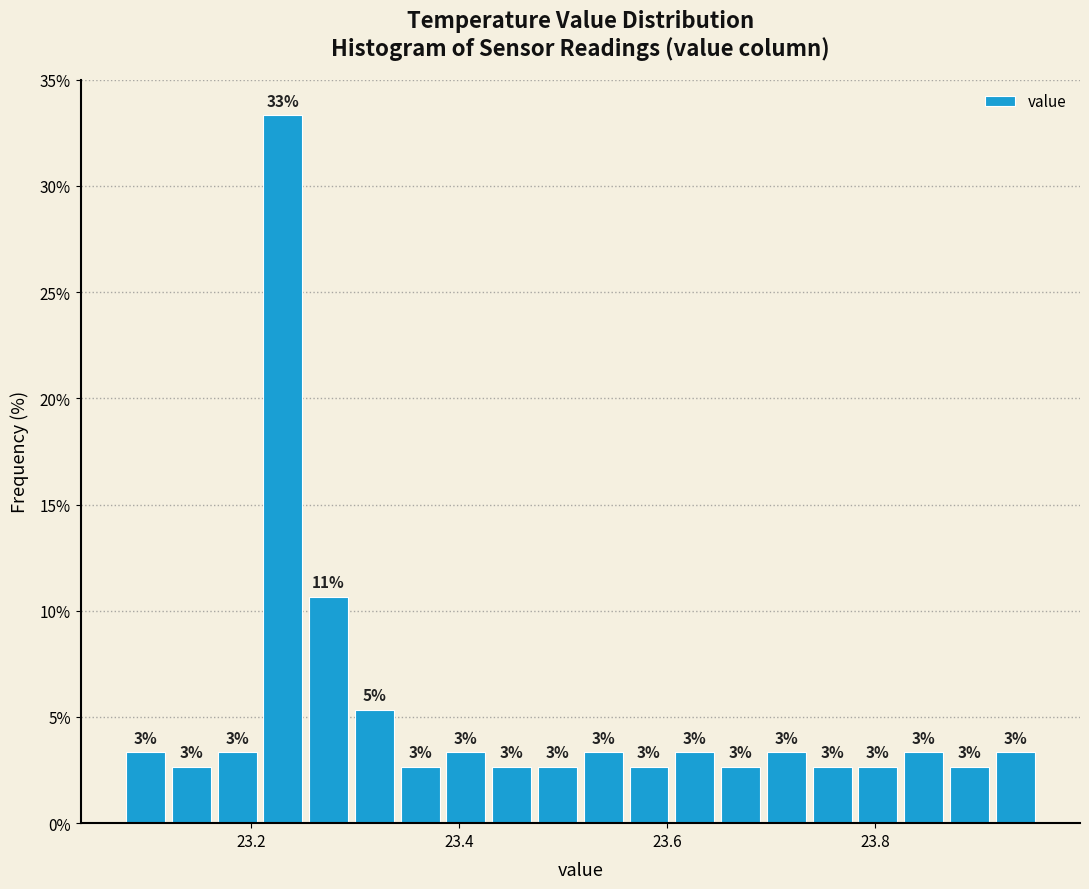

Around what value on the x-axis is the tallest bar? Give the approximate position of its centre, as read against the axis.

23.24